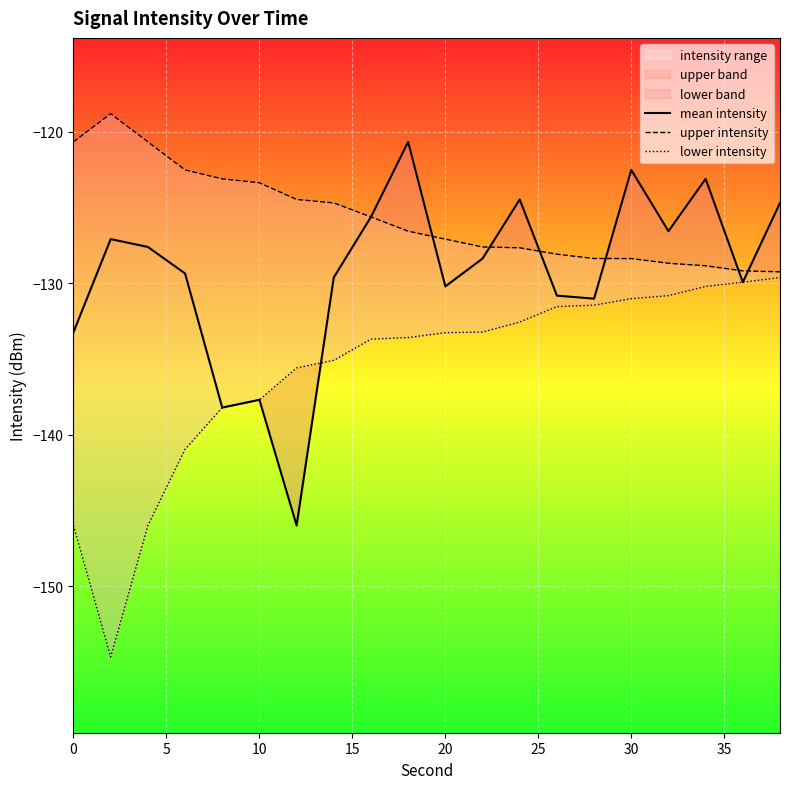

How many values in the upper intensity series exceed -126?

9